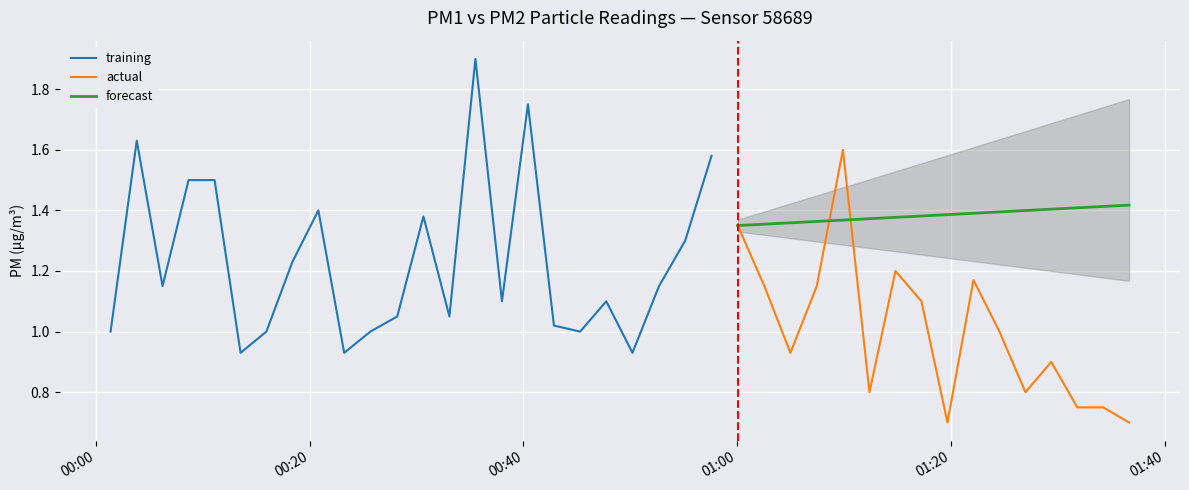

What is the sum of all P2 values?

40.0